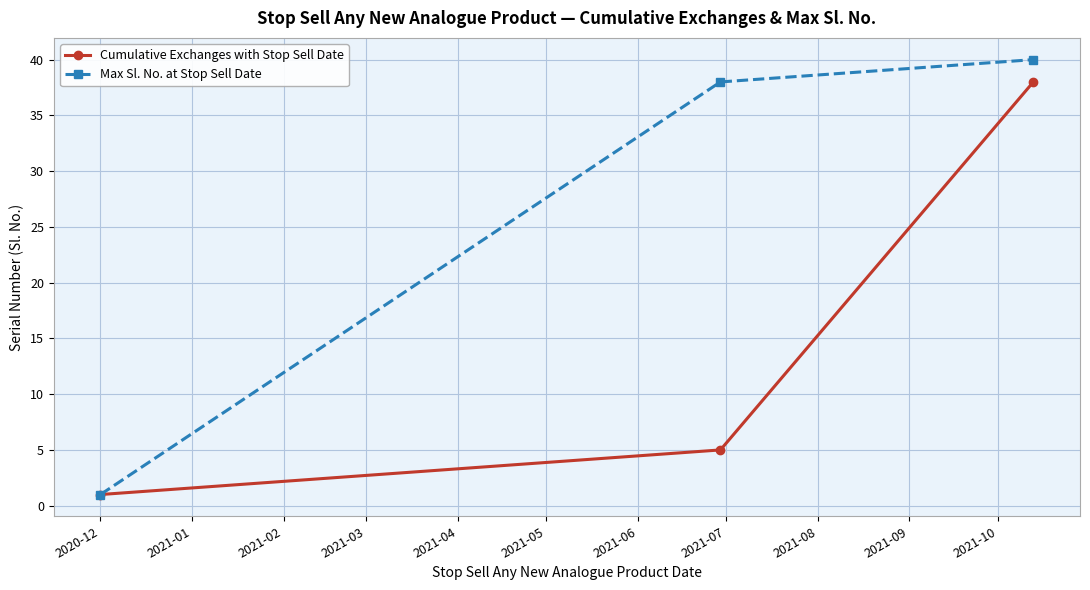

Reading right to left, list all the values displayed in this chart.

Cumulative Exchanges with Stop Sell Date: 38	5	1
Max Sl. No. at Stop Sell Date: 40	38	1